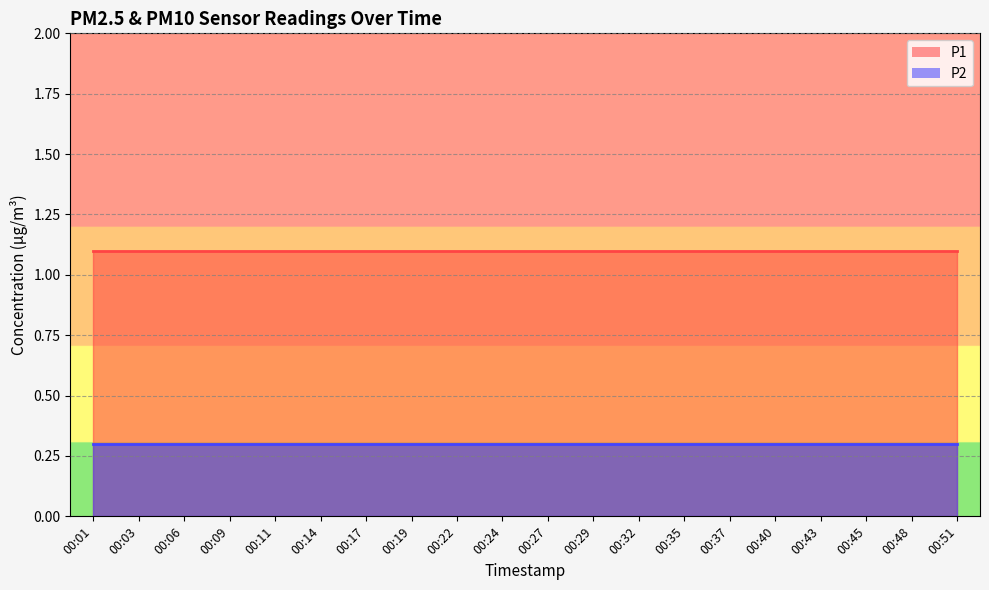

Does the chart display data point markers on the line(s)?

No